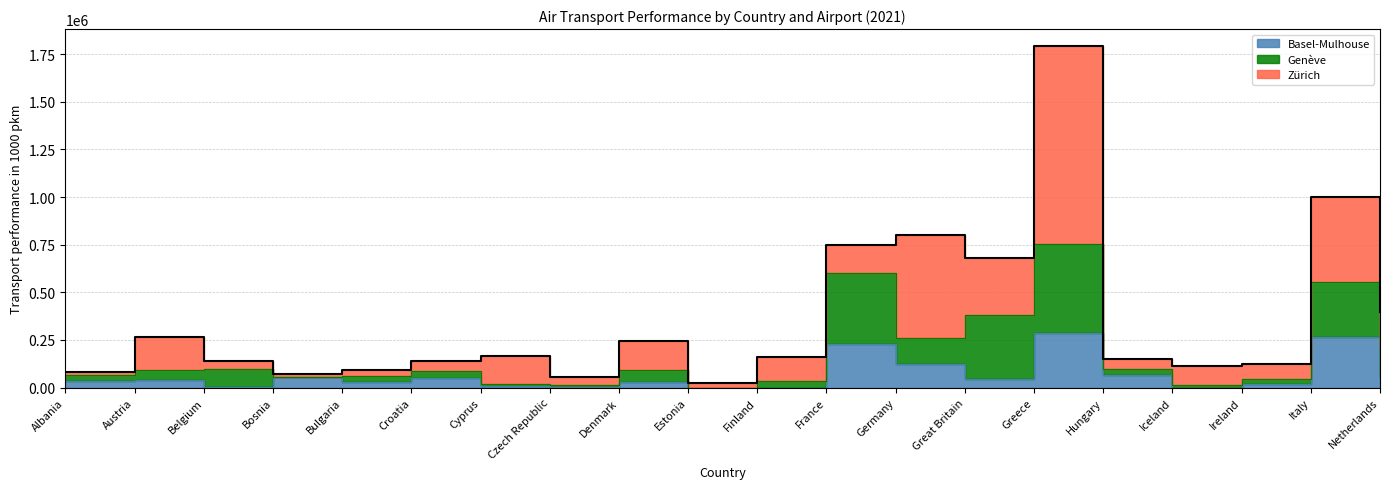

How many times do Geneve and Basel-Mulhouse cross each other?

7